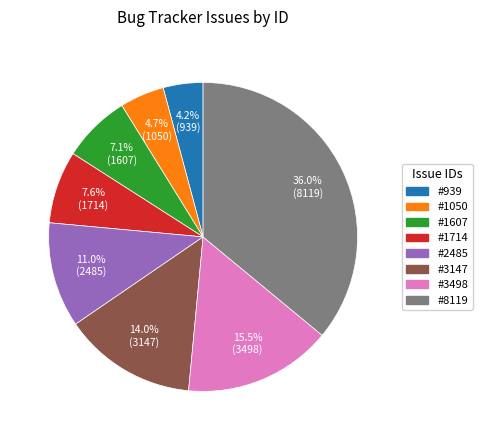

Is there a majority slice in this chart?

No